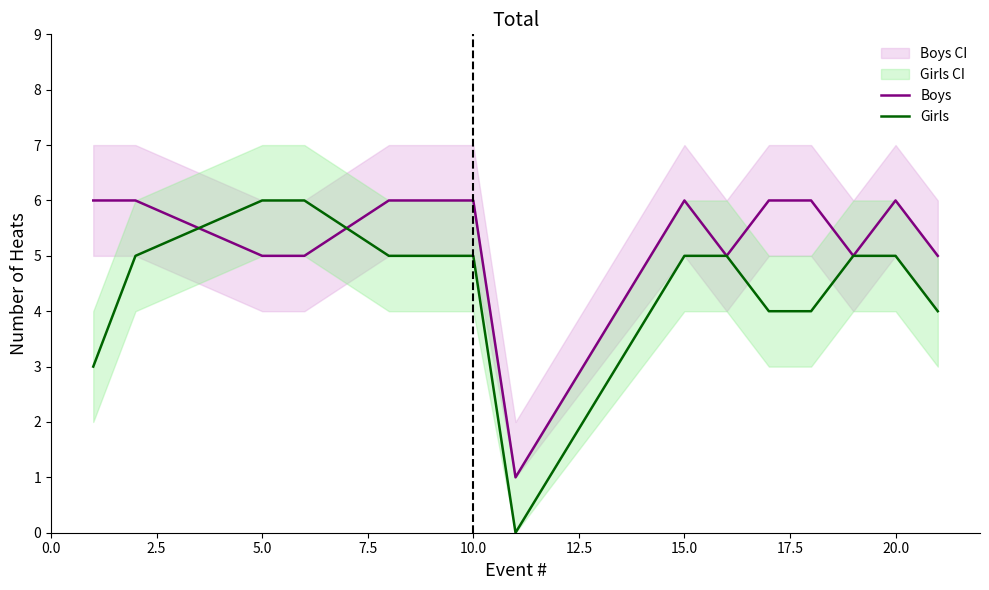

What is the lowest value of the Boys series?

1